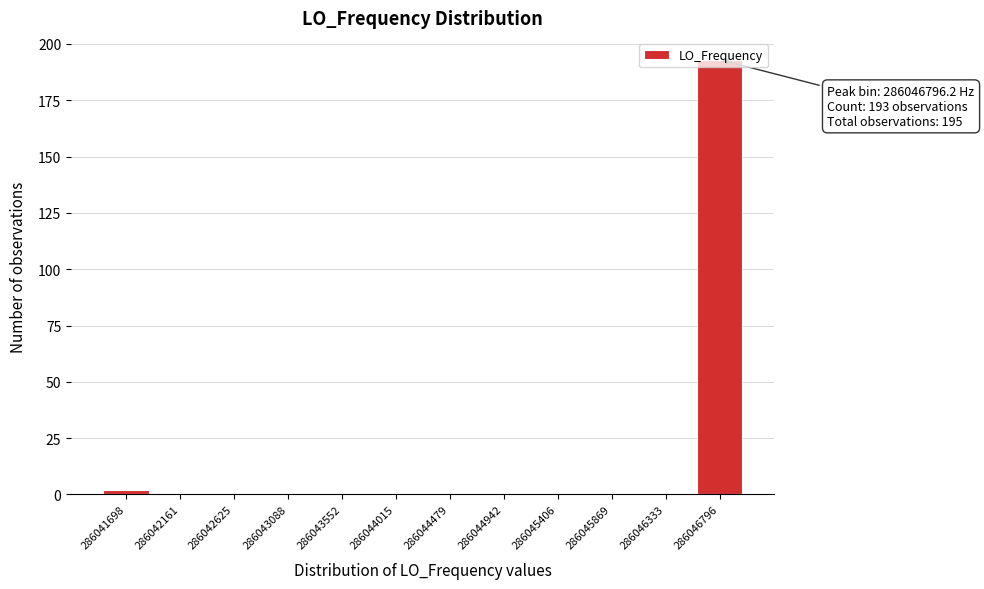

Over which range of the x-axis is the bar tallest?

286046550 to 286047050